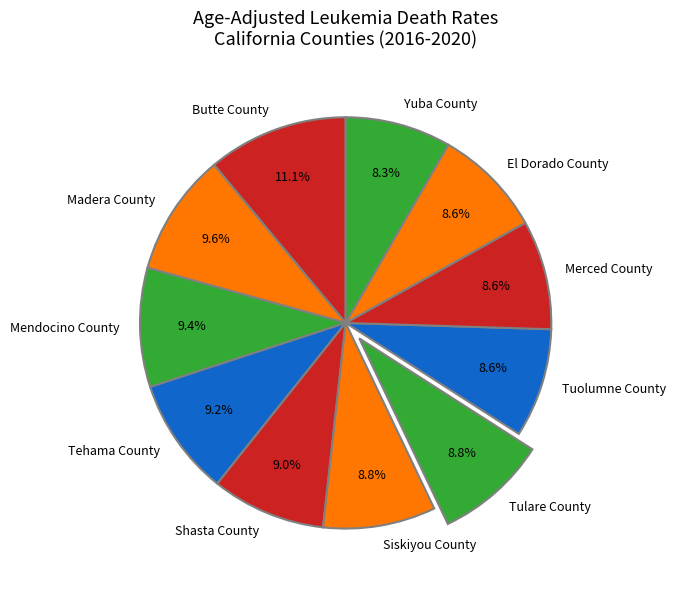

To the nearest percent, what portion does Butte County represent?

11%